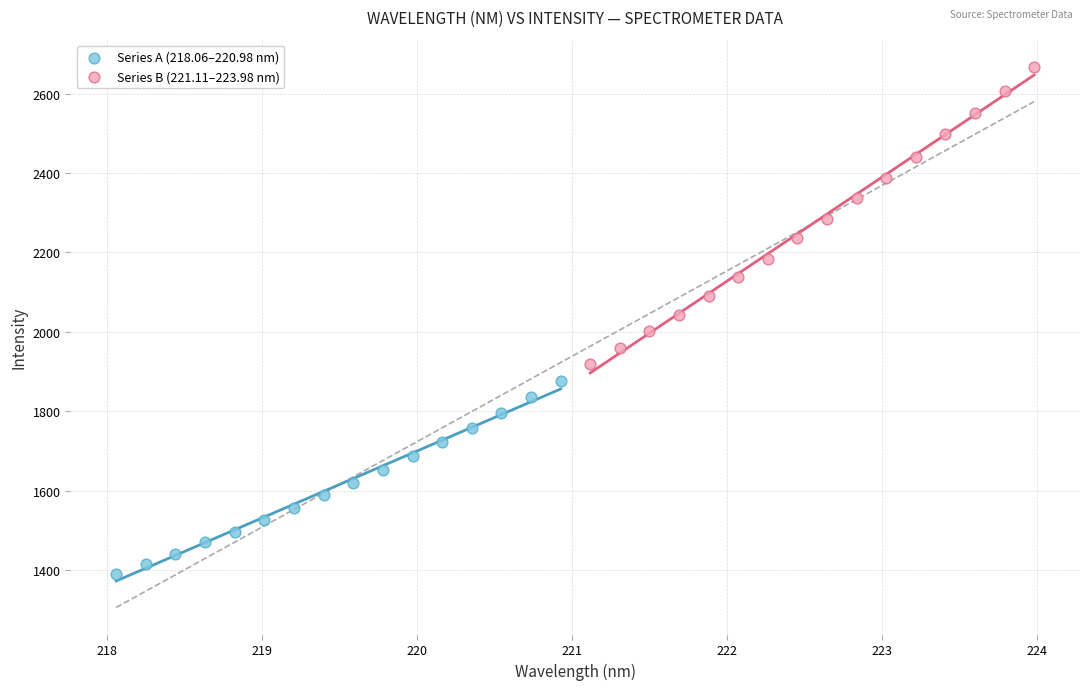

Which series has the widest spread of Y values?

Series B (221.11–223.98 nm)